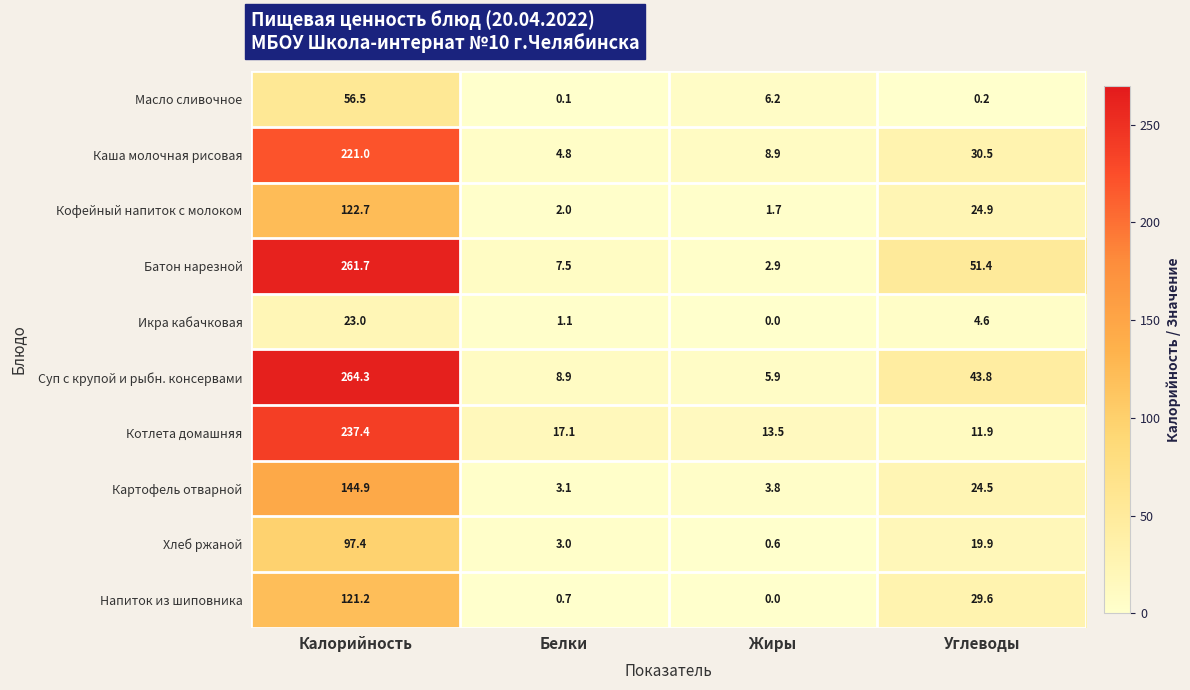

Which series has the widest spread of values?

Батон нарезной